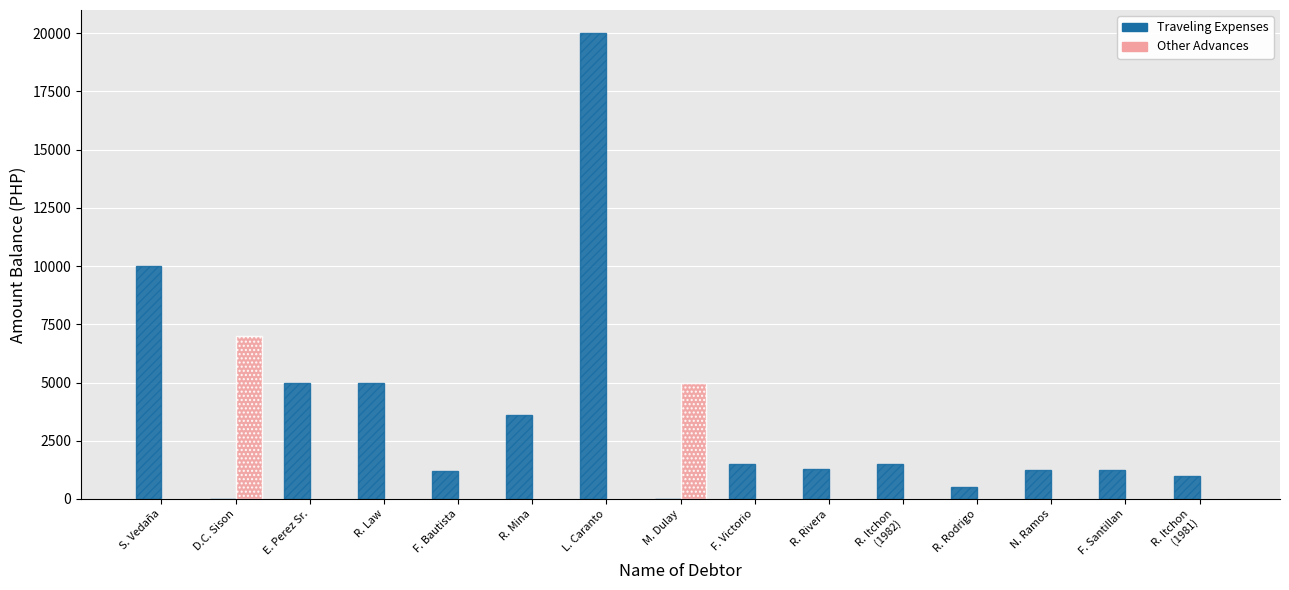

Is the value of Traveling Expenses at F. Victorio greater than the value of Other Advances at S. Vedaña?

Yes